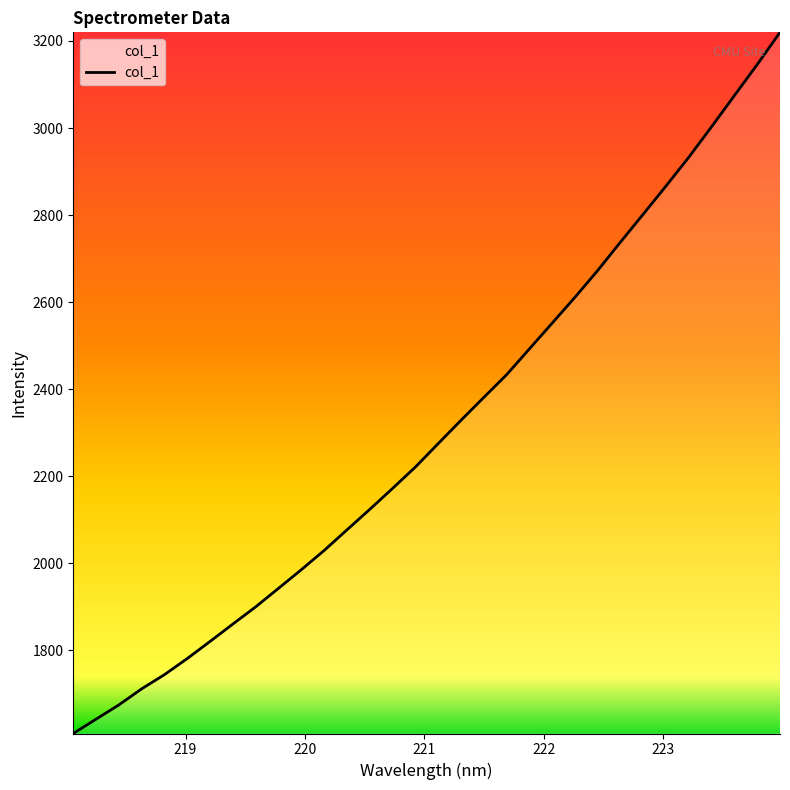

How many categories are shown in the chart?

32